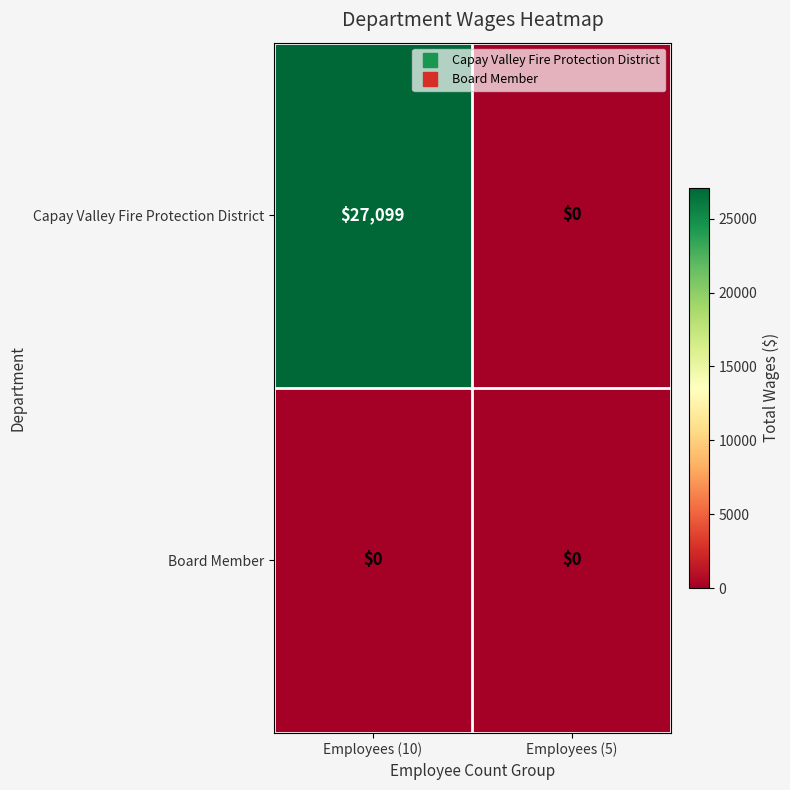

Read the Capay Valley Fire Protection District value at Employees (10), to the nearest 100.

27100